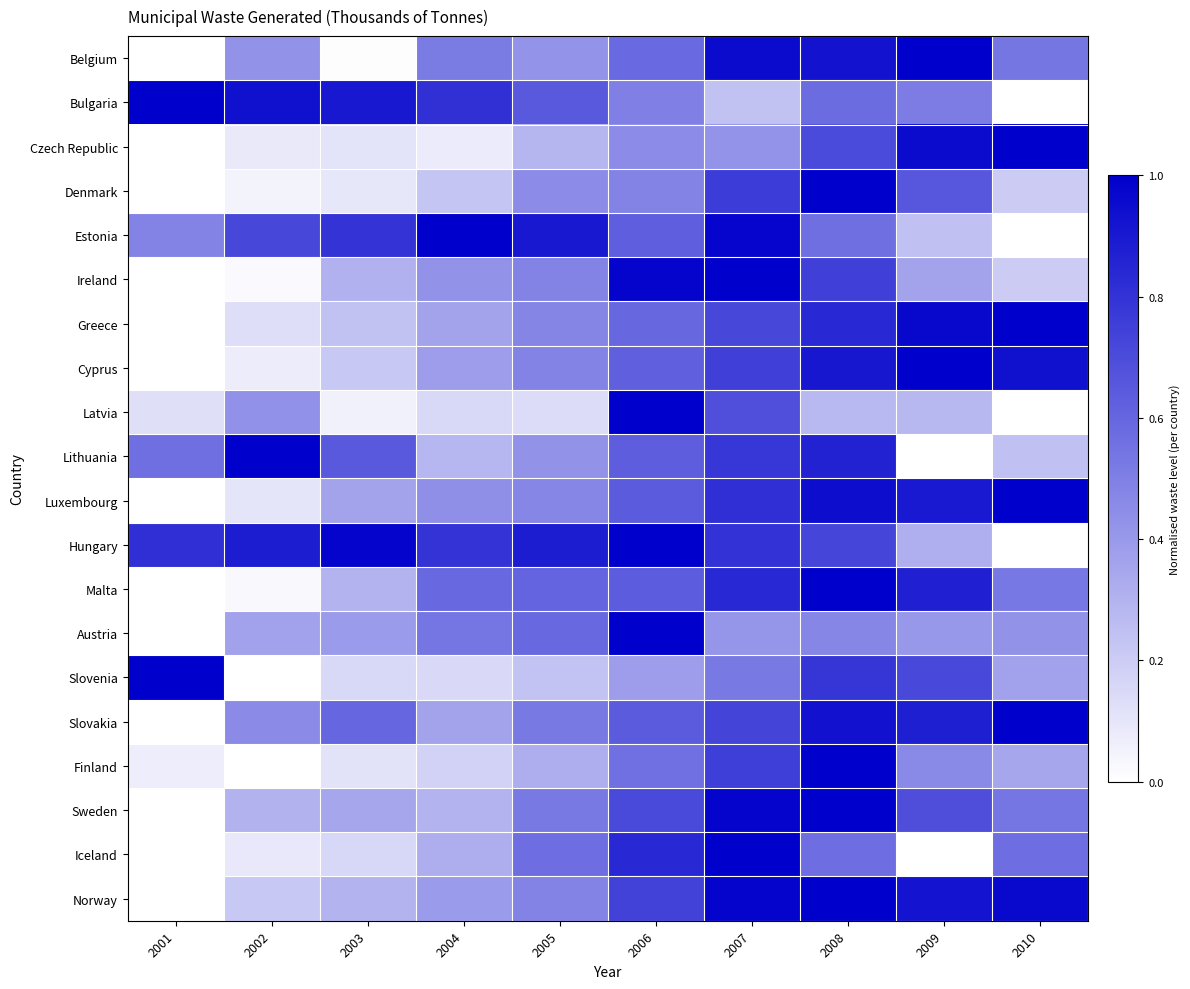

Is the value of Greece at 2008 greater than the value of Hungary at 2001?

Yes